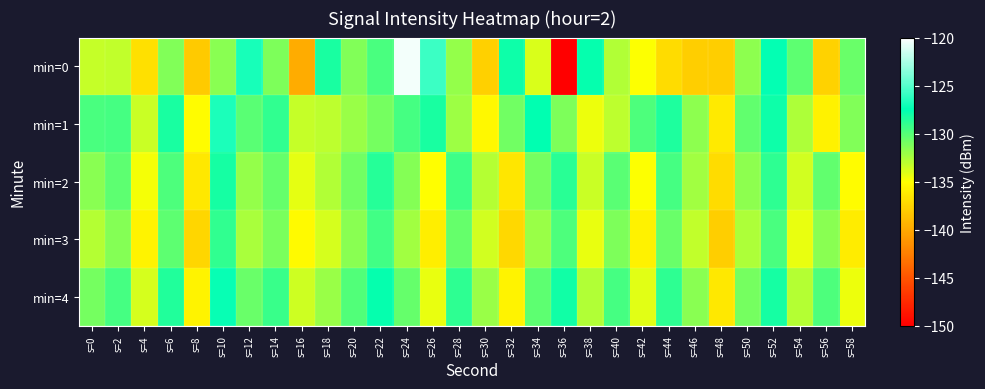

At which category is the sum across all series the highest?

s=52